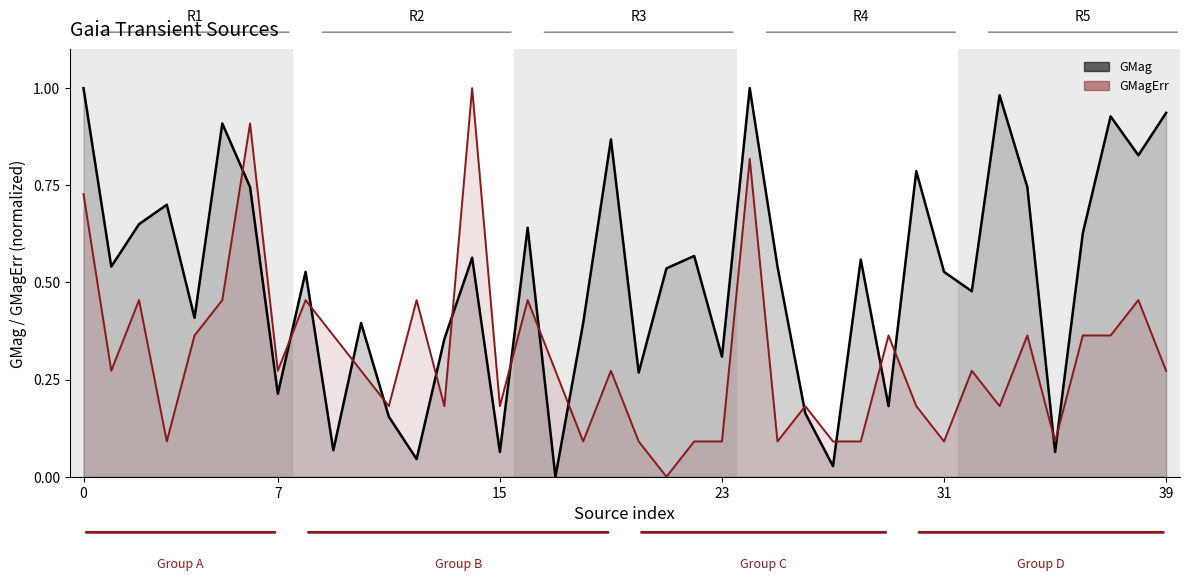

The GMagErr series shows 0.4 at 36. True or false?

True